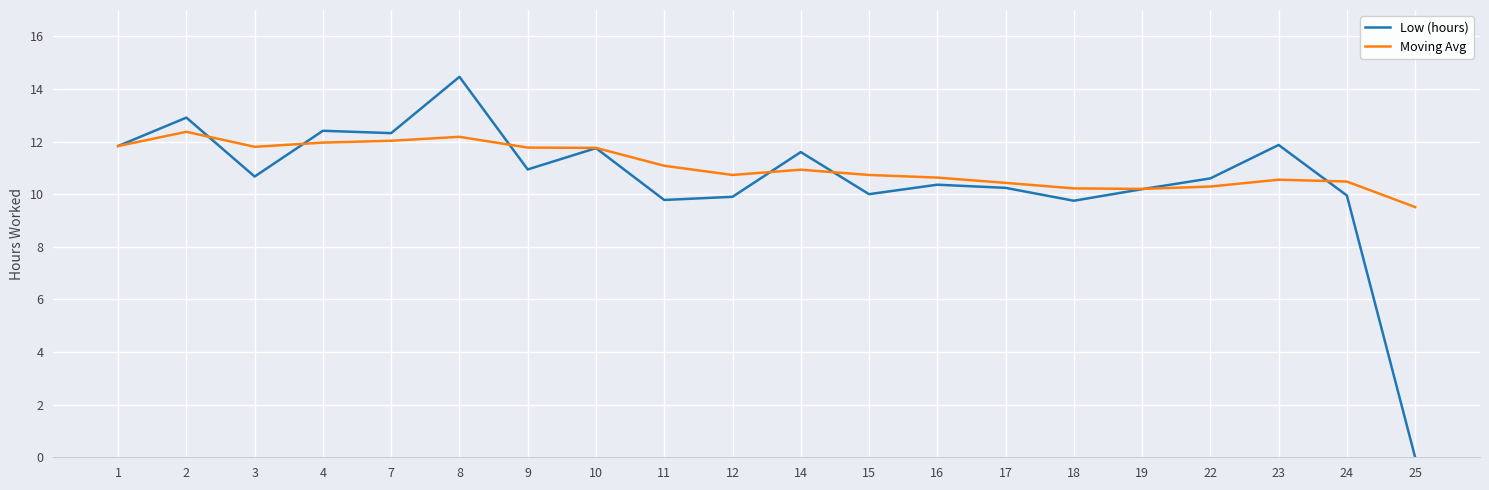

Rank the series at 15 from lowest to highest value.

Low (hours), Moving Avg